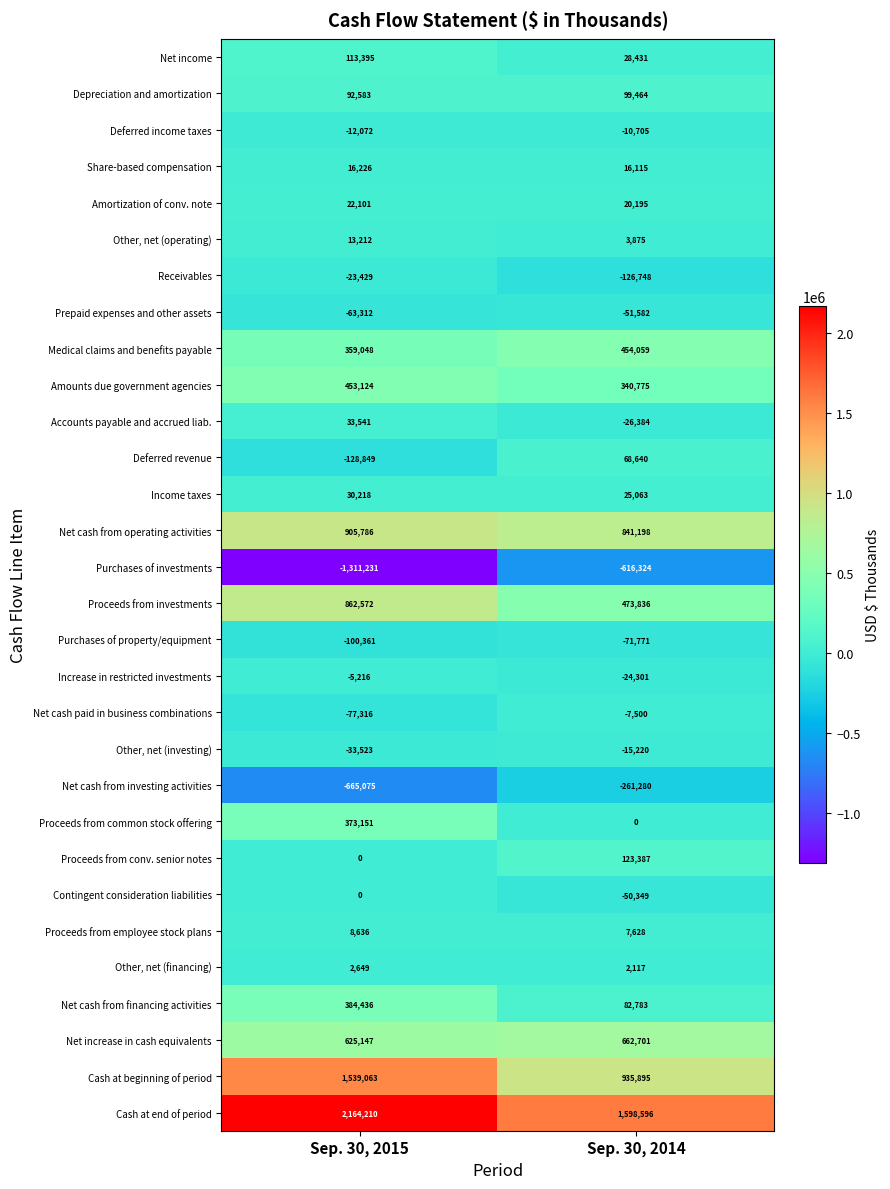

List the series in order of their peak value, lowest first.

Purchases of investments, Net cash from investing activities, Purchases of property/equipment, Prepaid expenses and other assets, Receivables, Other, net (investing), Deferred income taxes, Net cash paid in business combinations, Increase in restricted investments, Contingent consideration liabilities, Other, net (financing), Proceeds from employee stock plans, Other, net (operating), Share-based compensation, Amortization of conv. note, Income taxes, Accounts payable and accrued liab., Deferred revenue, Depreciation and amortization, Net income, Proceeds from conv. senior notes, Proceeds from common stock offering, Net cash from financing activities, Amounts due government agencies, Medical claims and benefits payable, Net increase in cash equivalents, Proceeds from investments, Net cash from operating activities, Cash at beginning of period, Cash at end of period